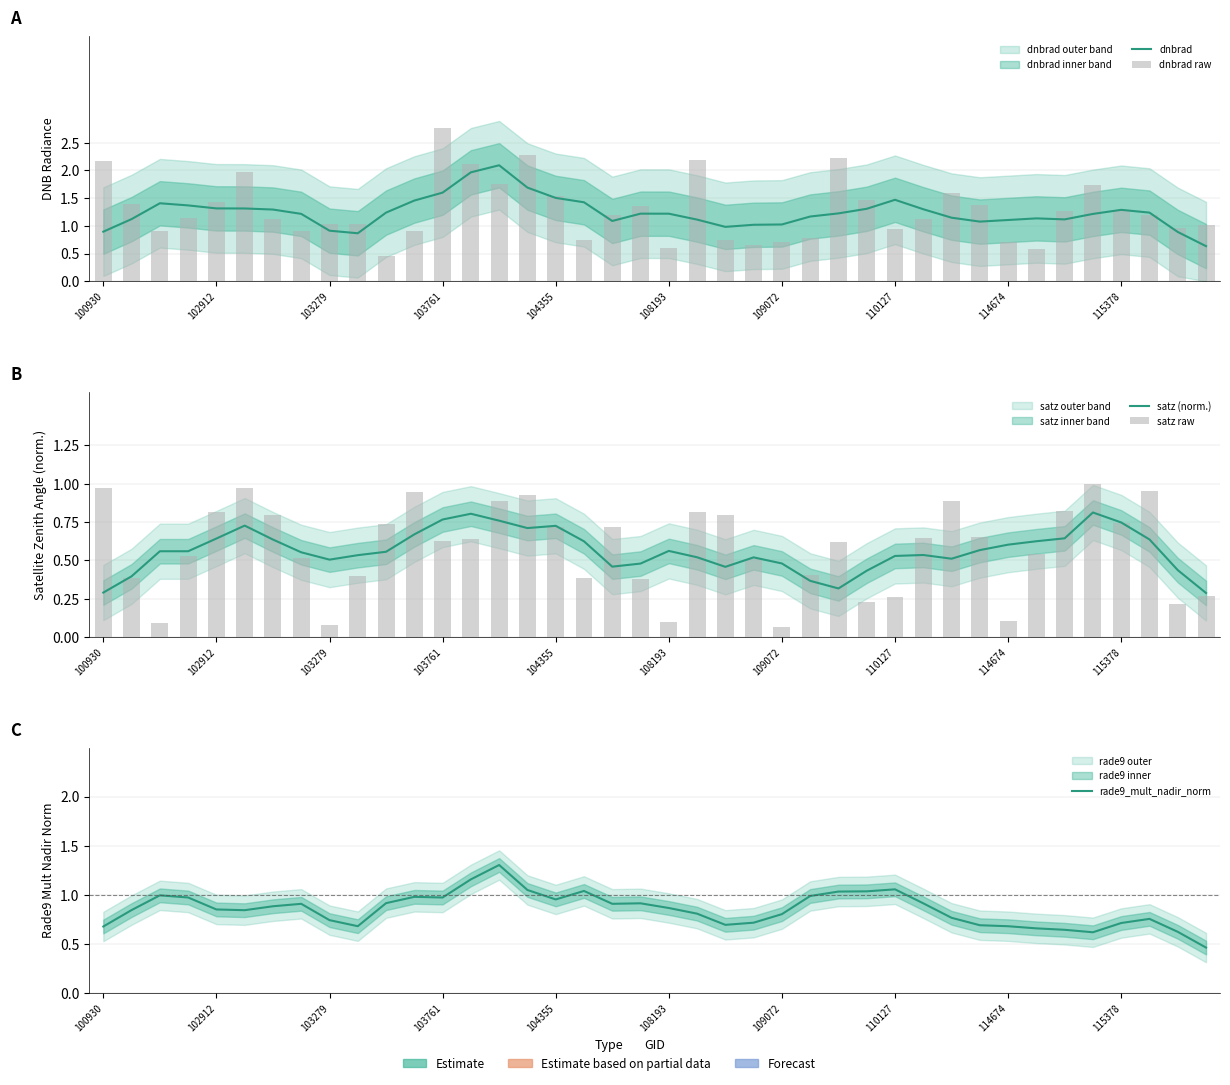

What is the minimum value shown in the chart?

0.1